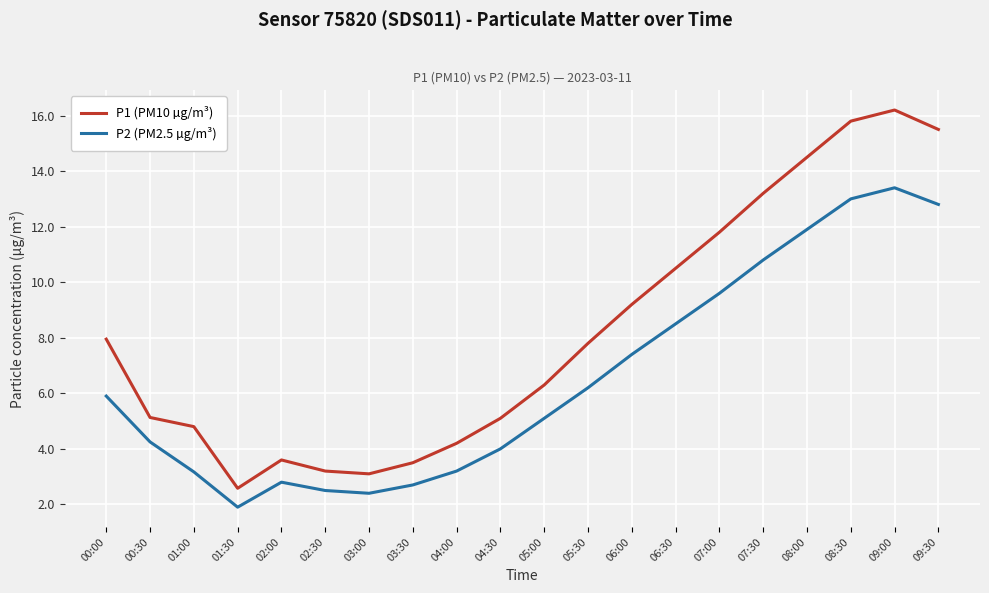

At which label is P2 (PM2.5 µg/m³) closest to 7?

06:00